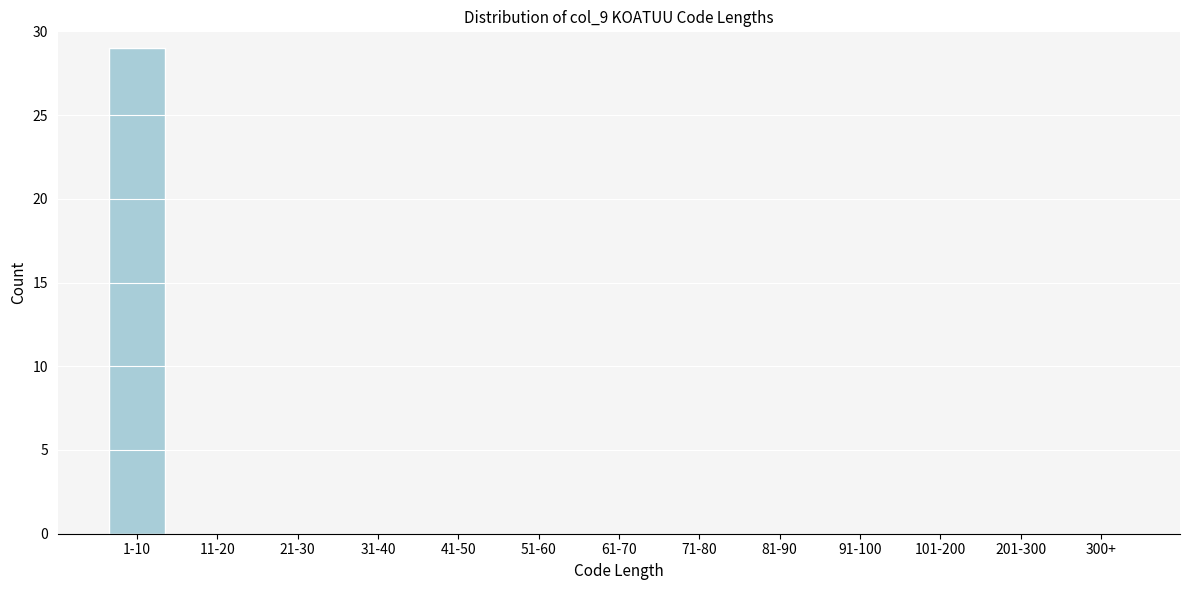

Reading right to left, transcribe all the data shown in this chart.

300+=0	201-300=0	101-200=0	91-100=0	81-90=0	71-80=0	61-70=0	51-60=0	41-50=0	31-40=0	21-30=0	11-20=0	1-10=29